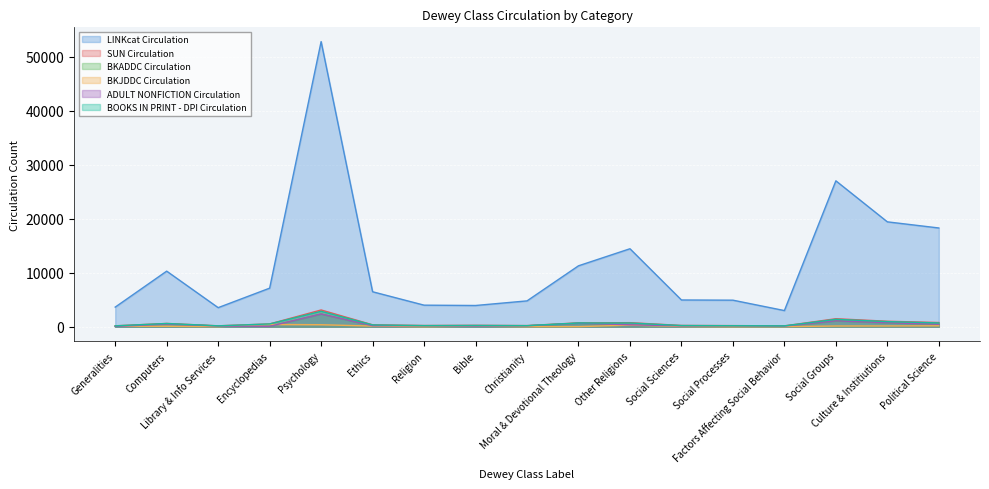

At which label does BOOKS IN PRINT - DPI Circulation reach its minimum?

Factors Affecting Social Behavior